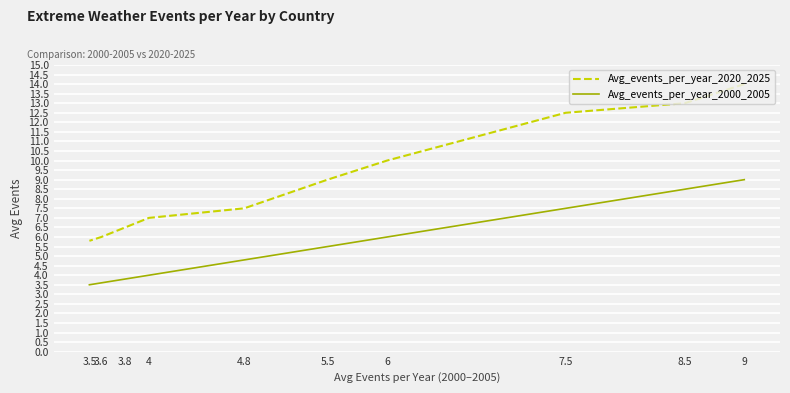

Between 9 and 4.8, which is larger?

9